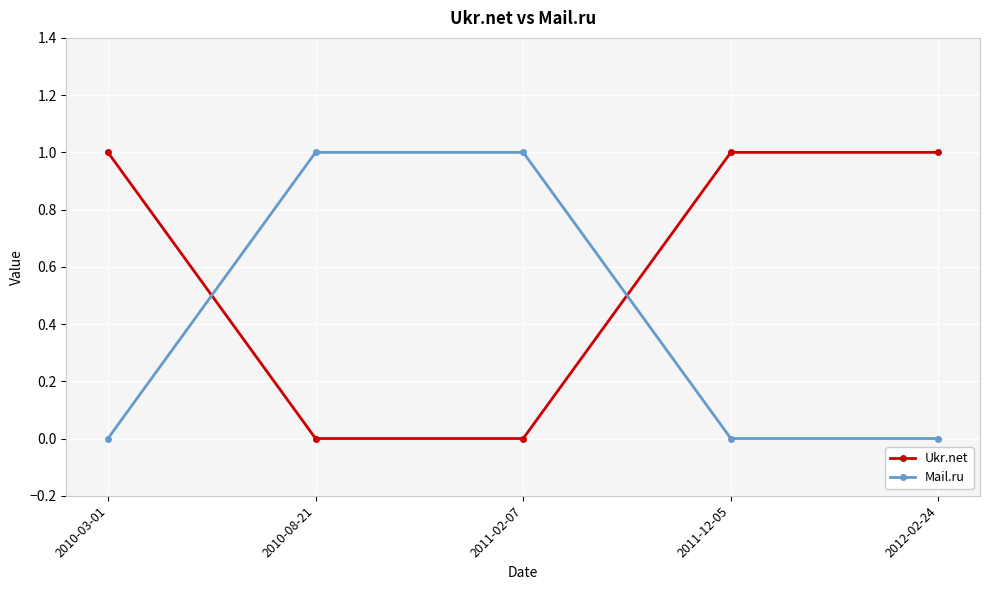

At how many categories does at least one series exceed 0?

5